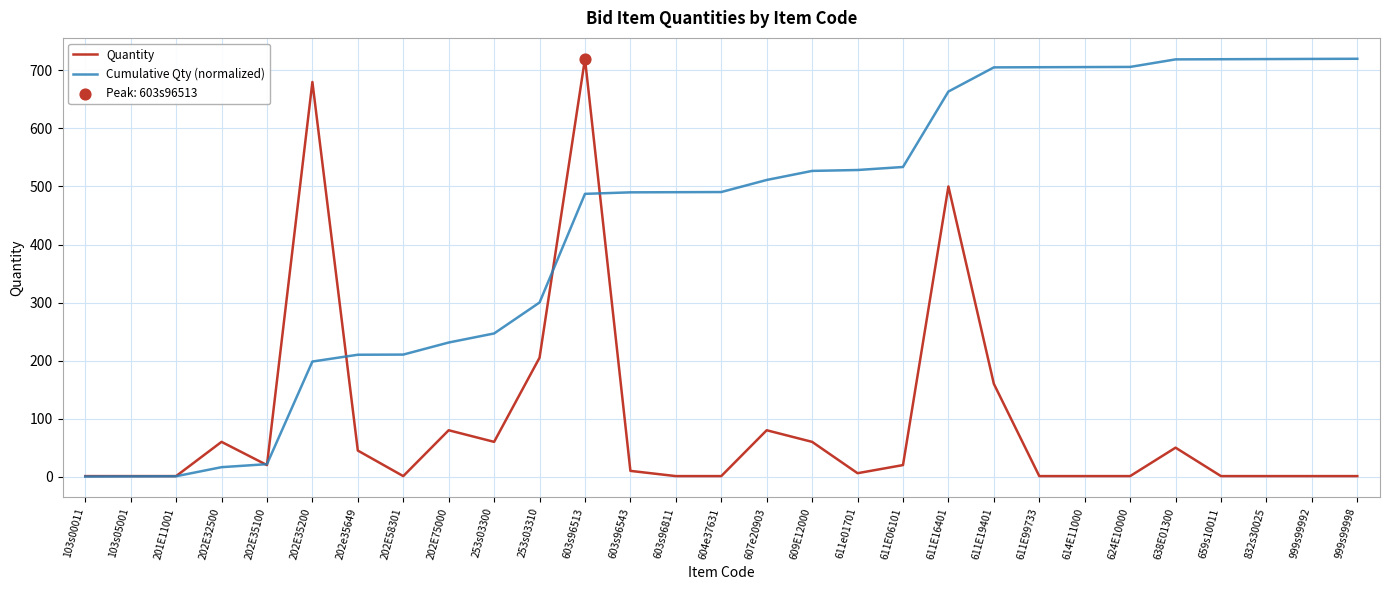

What is the total value across all series at 624E10000?

707.0